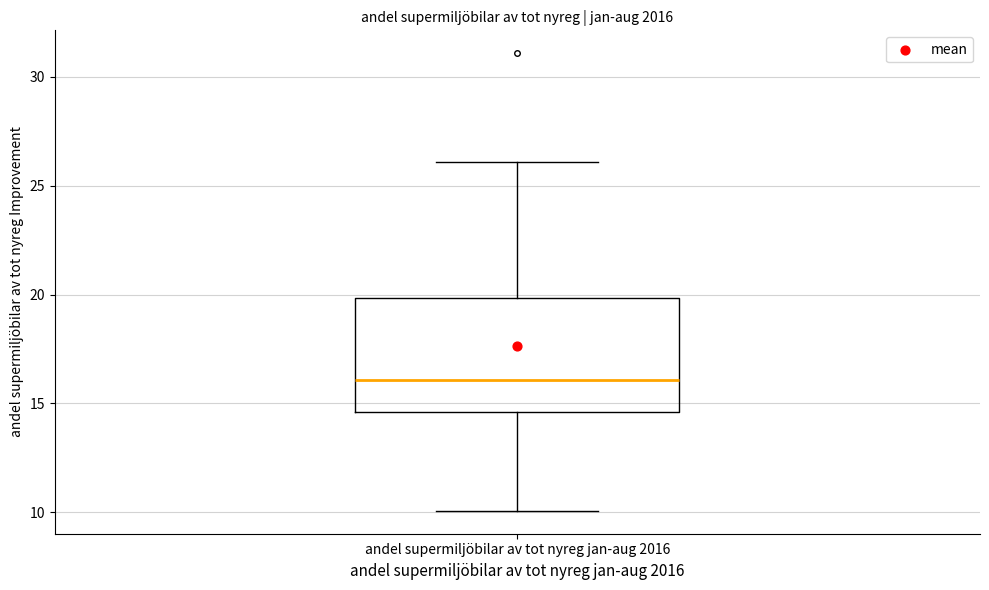

Where is the upper edge of the box for andel supermiljöbilar av tot nyreg jan-aug 2016 on the y-axis? The values are not printed on the chart, so give them approximately, as read against the axis.

20.0